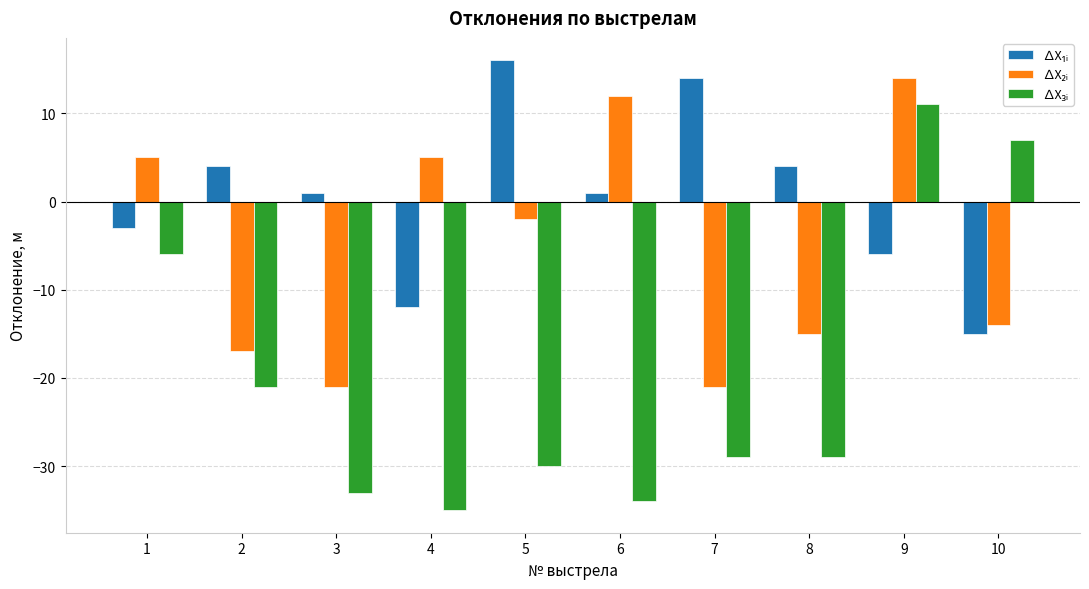

Count the number of categories in the chart.

10